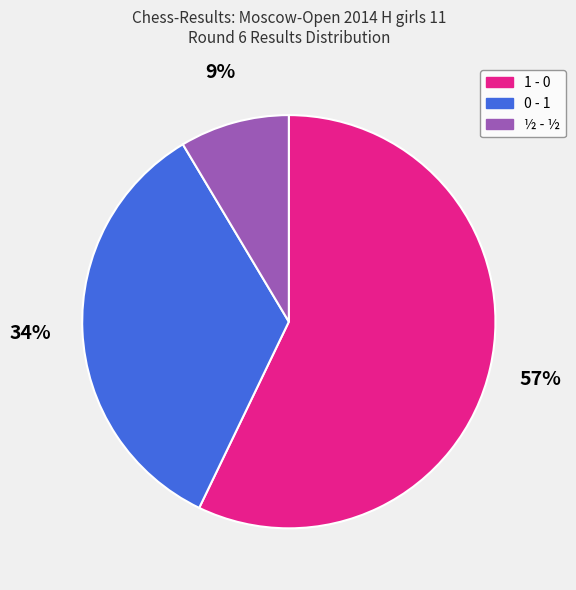

Between 0 - 1 and ½ - ½, which is larger?

0 - 1